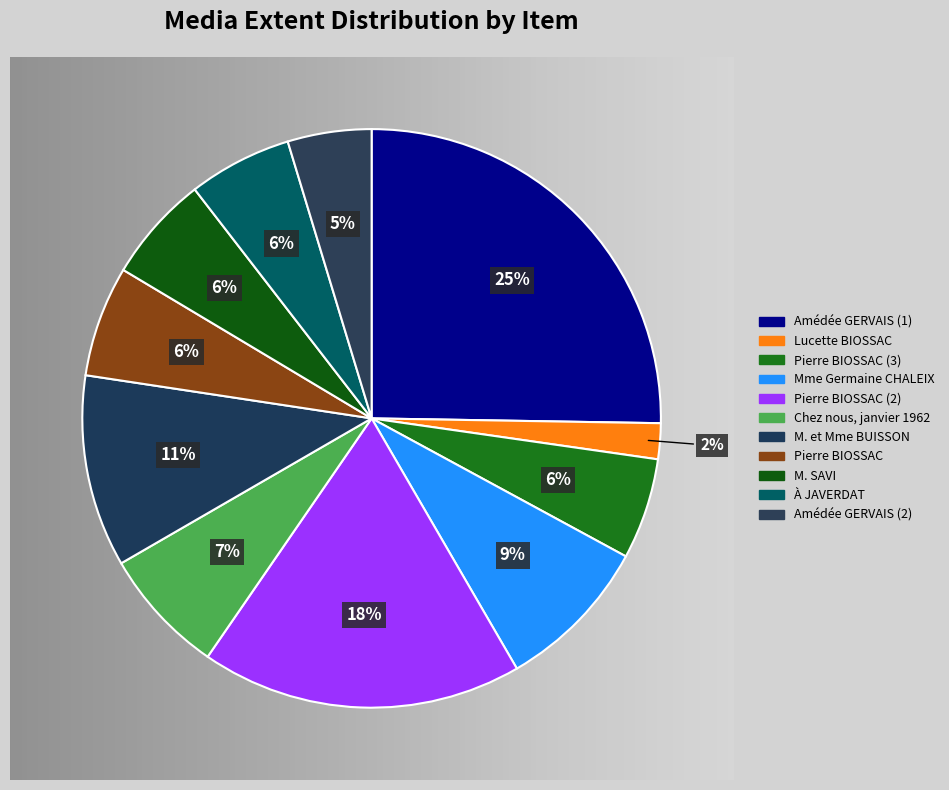

How many slices are in this pie chart?

11